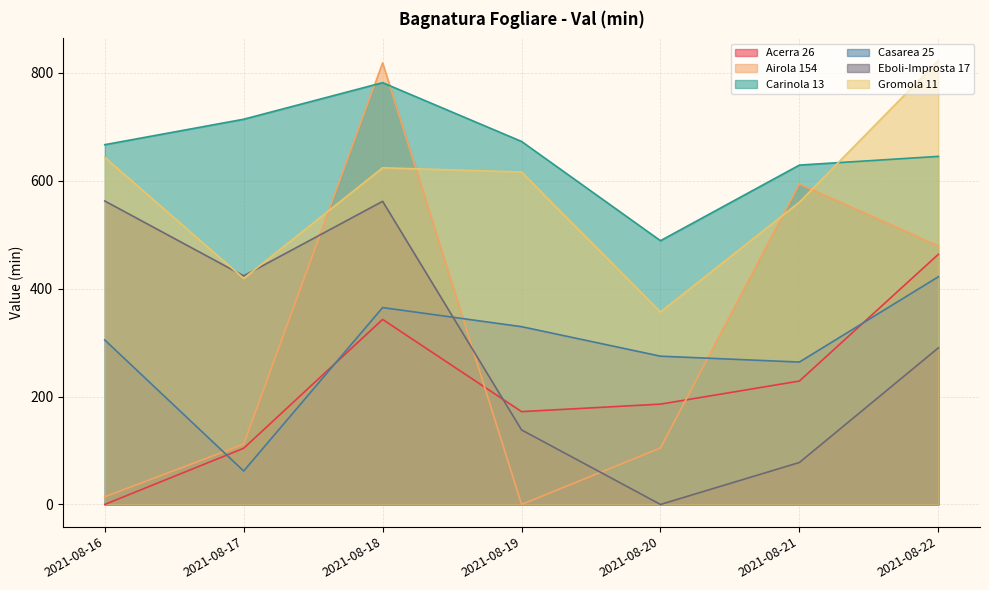

What is the value of the Gromola 11 point at the 4th from the left?

616.3